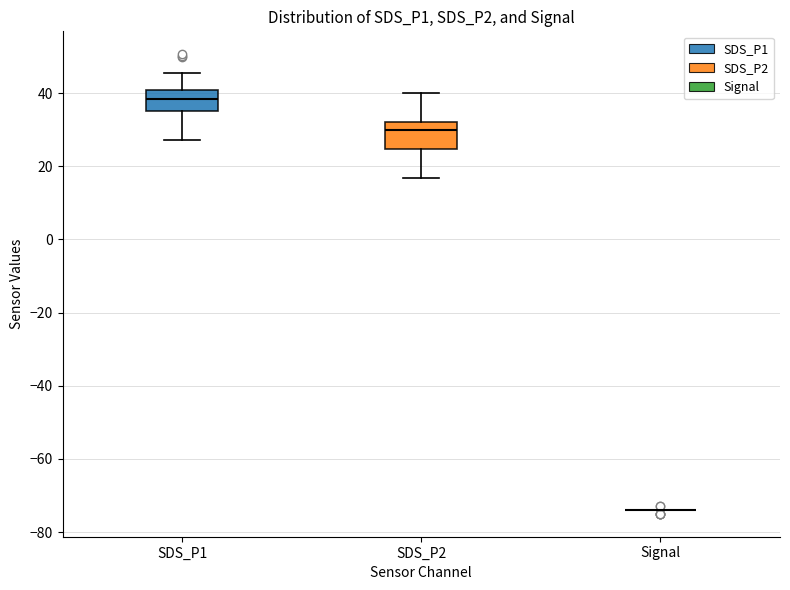

Reading left to right, transcribe this box plot: for each box, give where its median line is, the range the box spans, and where its two whiskers end, as read against the y-axis. The values are not printed on the chart, so give them approximately, as read against the axis.

SDS_P1: median 38, box 36 to 40, whiskers 28 to 46
SDS_P2: median 30, box 24 to 32, whiskers 16 to 40
Signal: box collapsed to a line at -74, whiskers -74 to -74